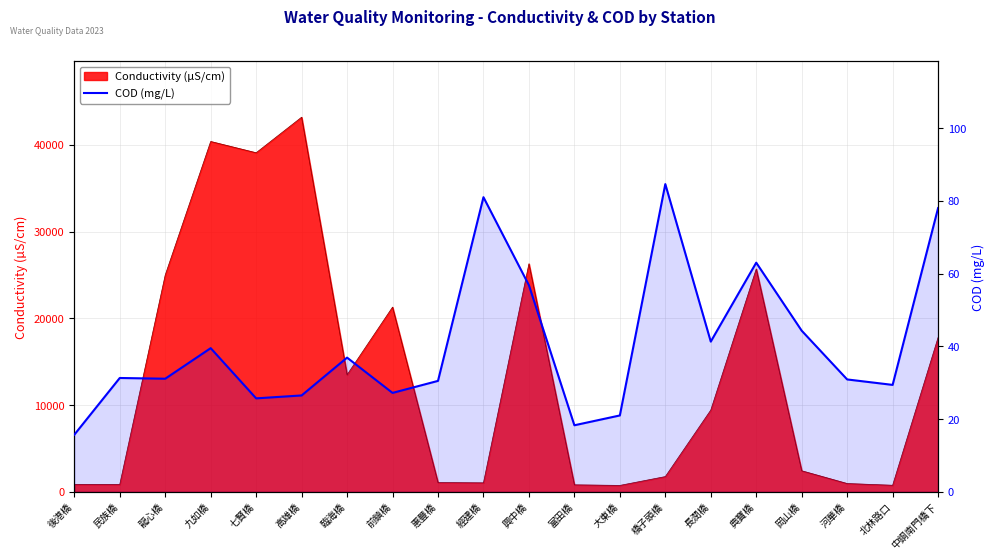

Count the number of values greater than 31.

11